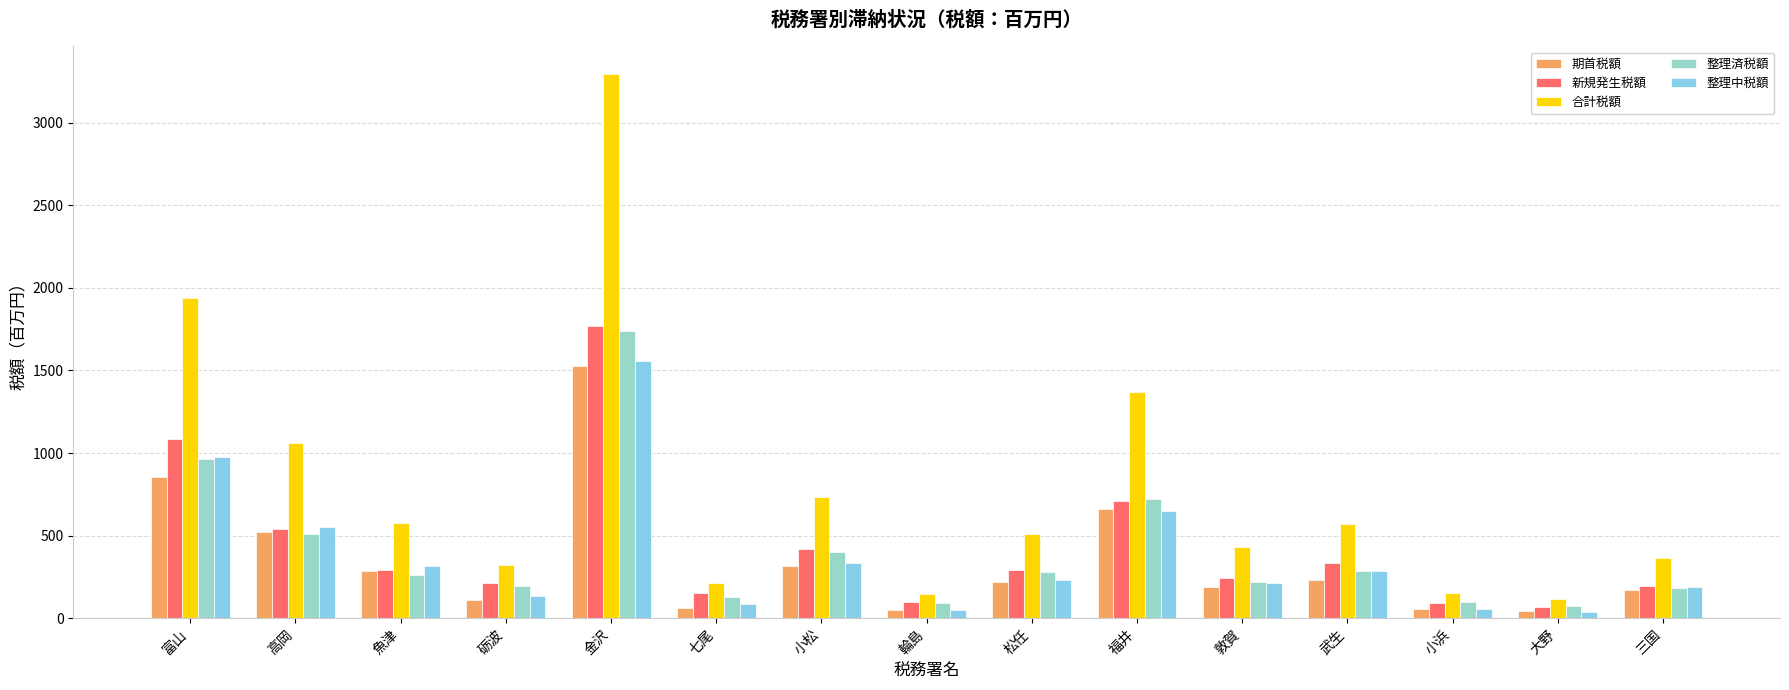

Count the number of categories in the chart.

15